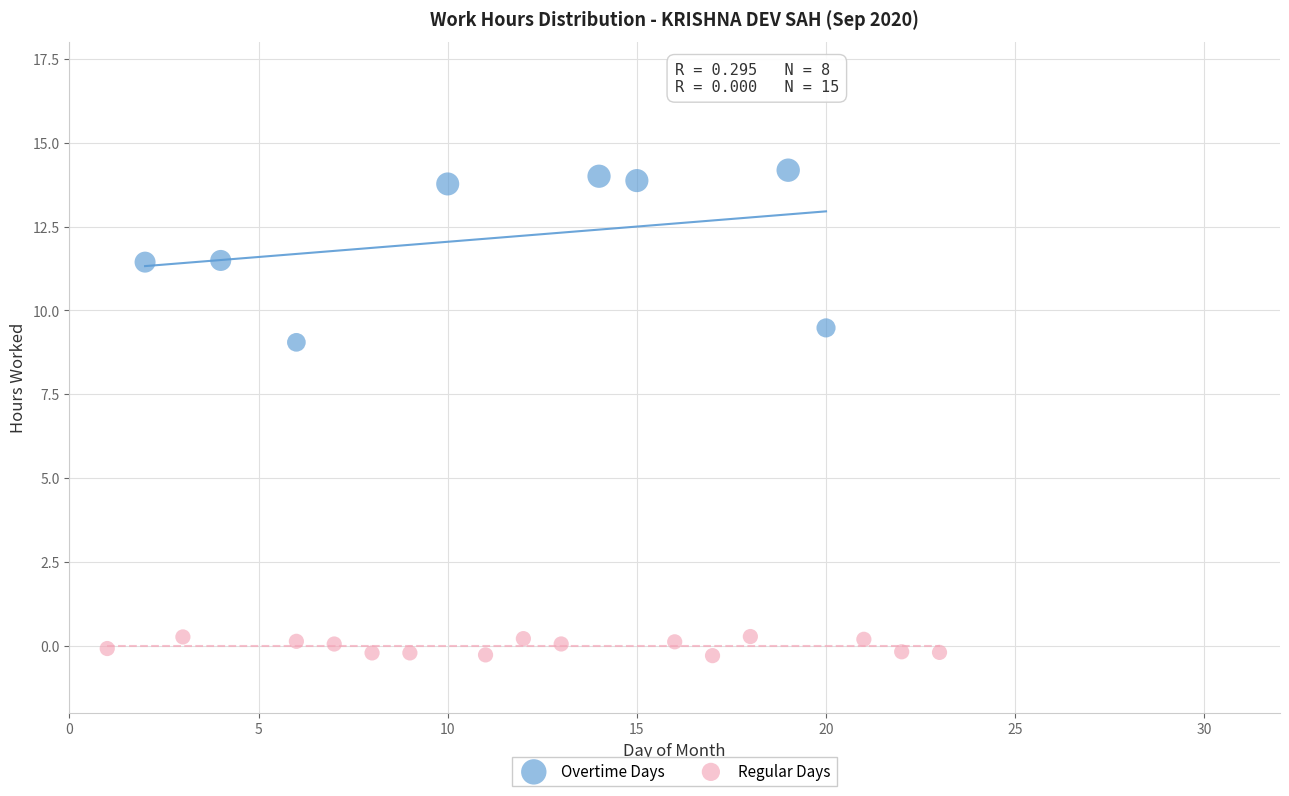

Which series contains the highest Y value?

Overtime Days